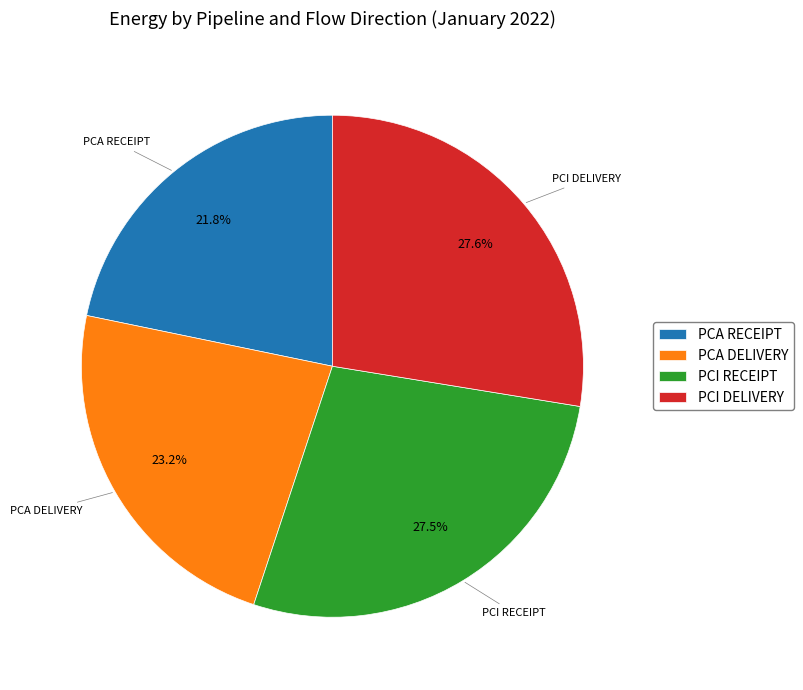

What percentage is the PCI DELIVERY slice, to the nearest percent?

28%